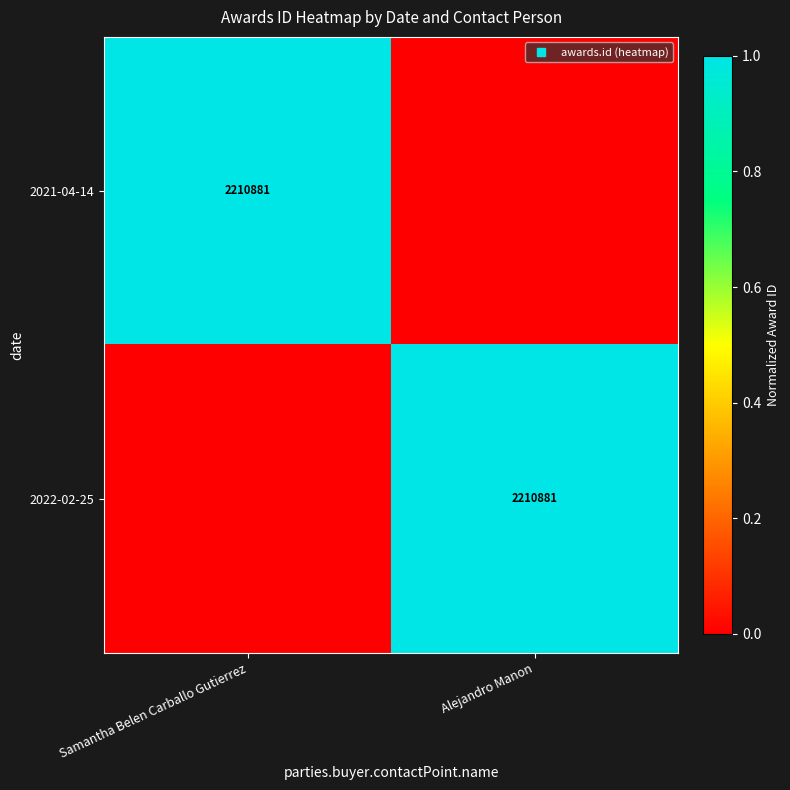

Rank the series by their maximum value, from highest to lowest.

2021-04-14, 2022-02-25